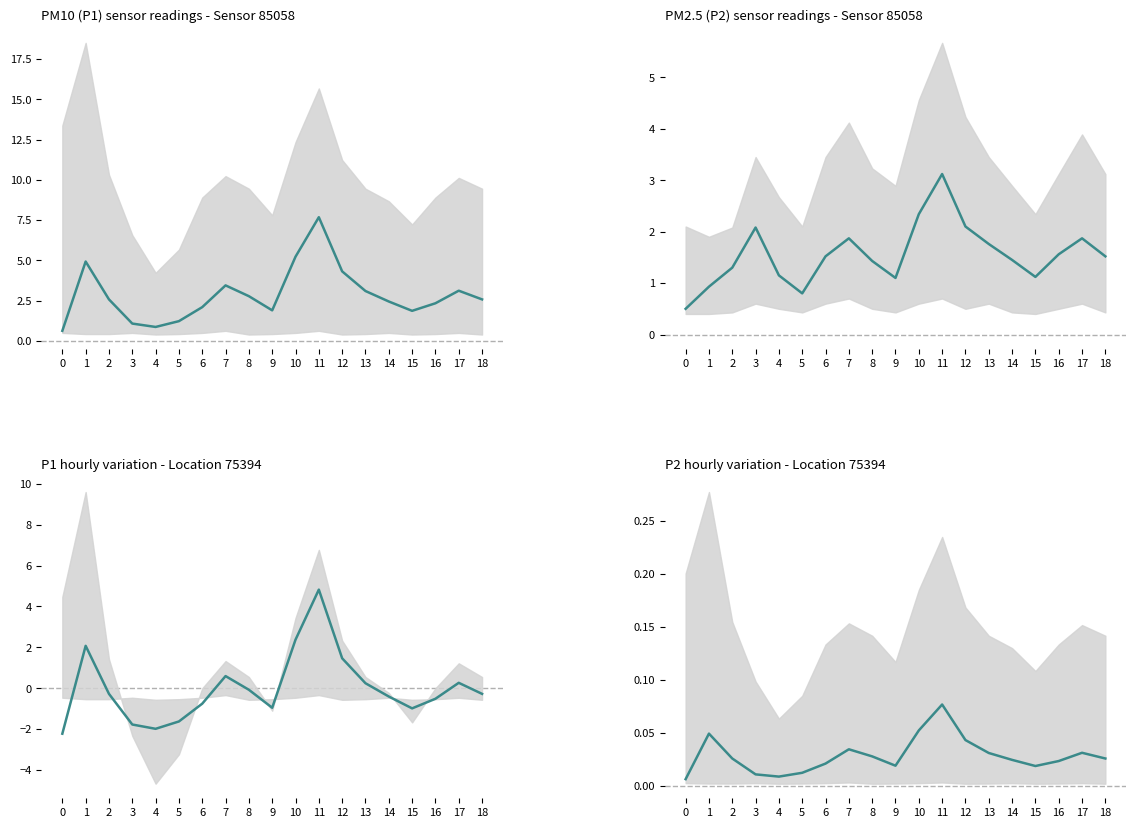

What is the value of the P1 mean point at the 13th from the left?

1.5